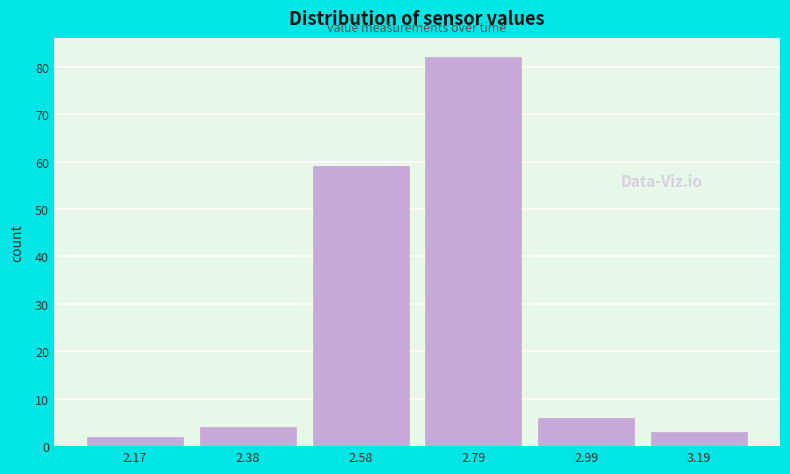

Reading left to right, what are all the values shown in this chart?

2.17=2	2.38=4	2.58=59	2.79=82	2.99=6	3.19=3